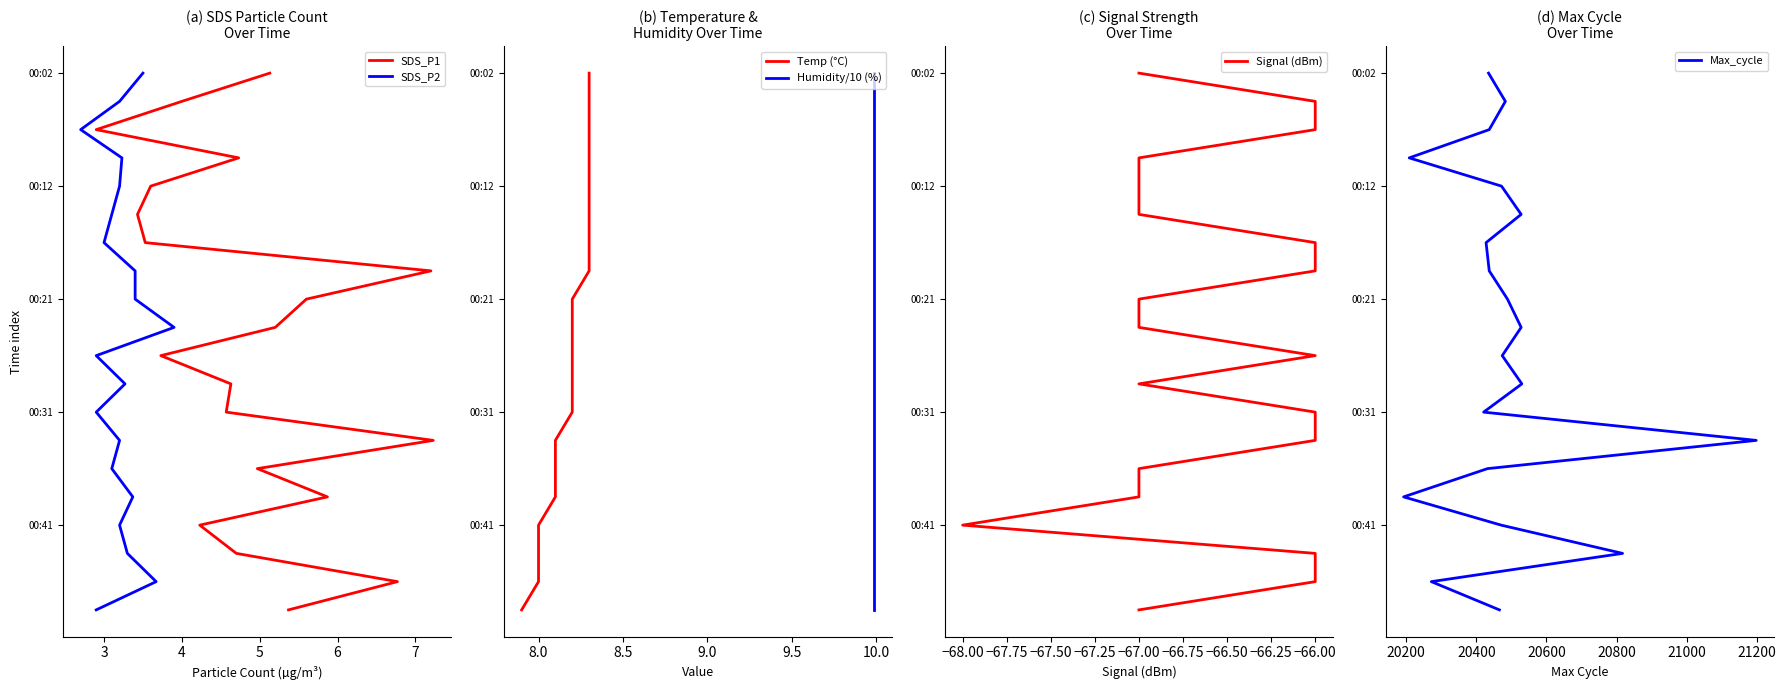

True or false: Temp (°C) and SDS_P1 cross at least once.

False